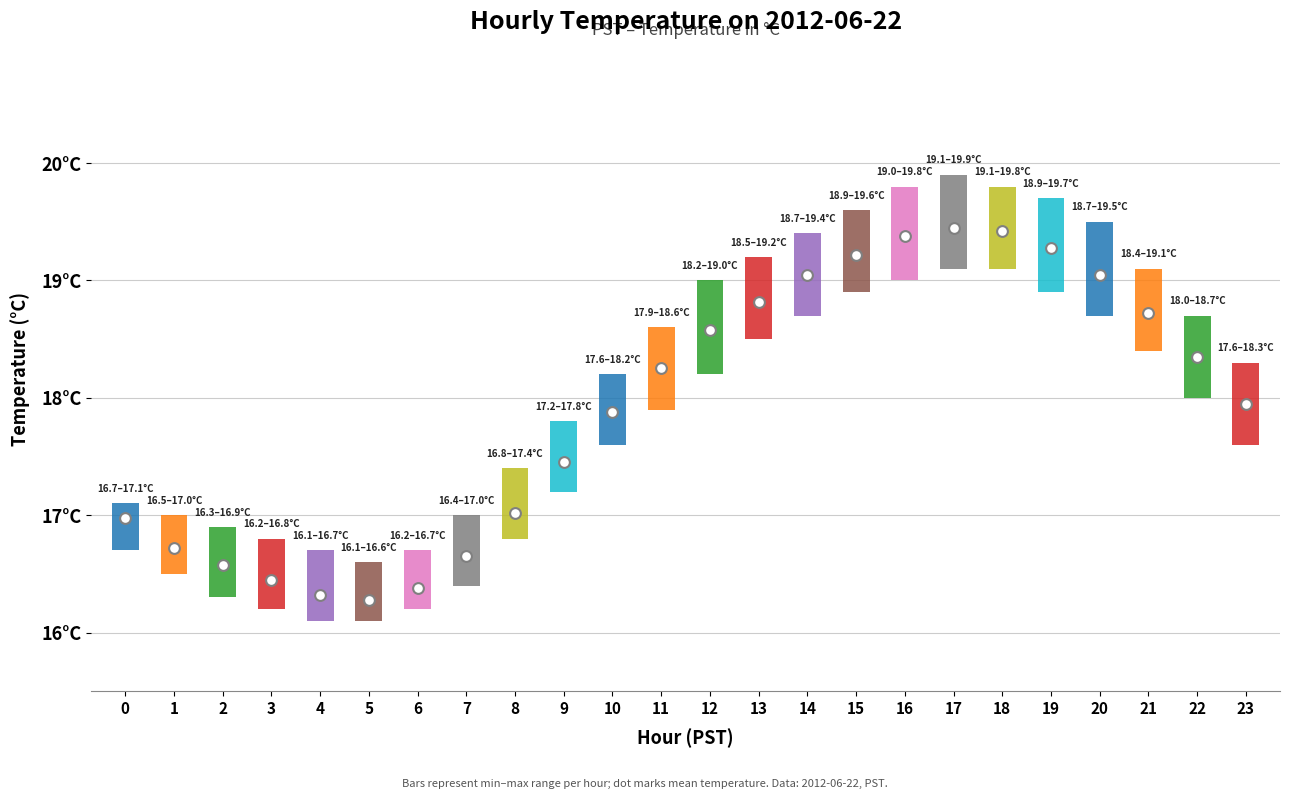

What is the total value across all series at 6?

49.3